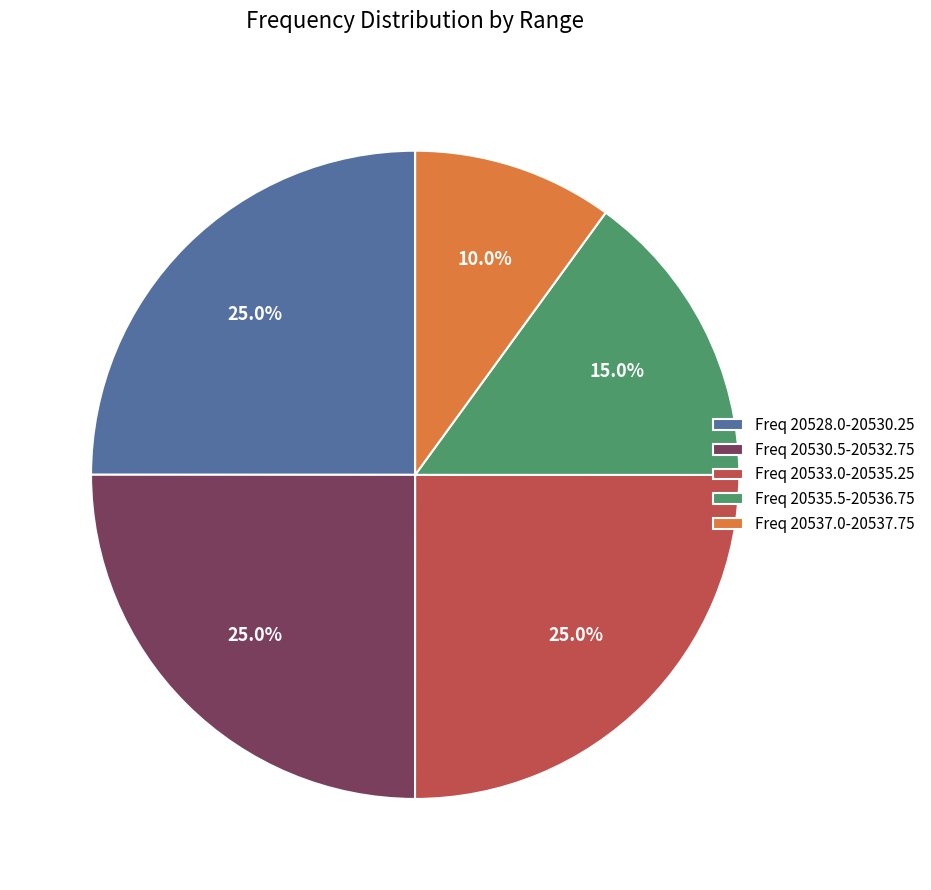

What is the smallest slice in the pie chart?

Freq 20537.0-20537.75